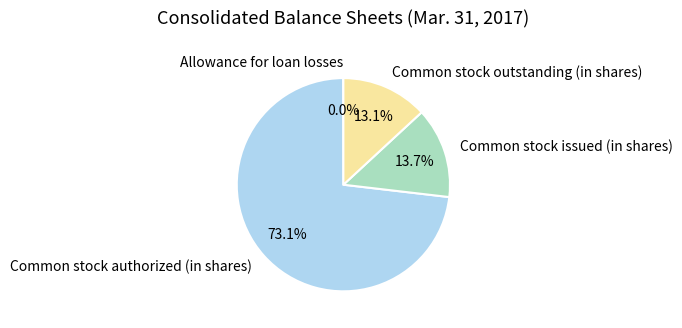

Combined, do Common stock outstanding (in shares) and Common stock issued (in shares) account for over 50%?

No